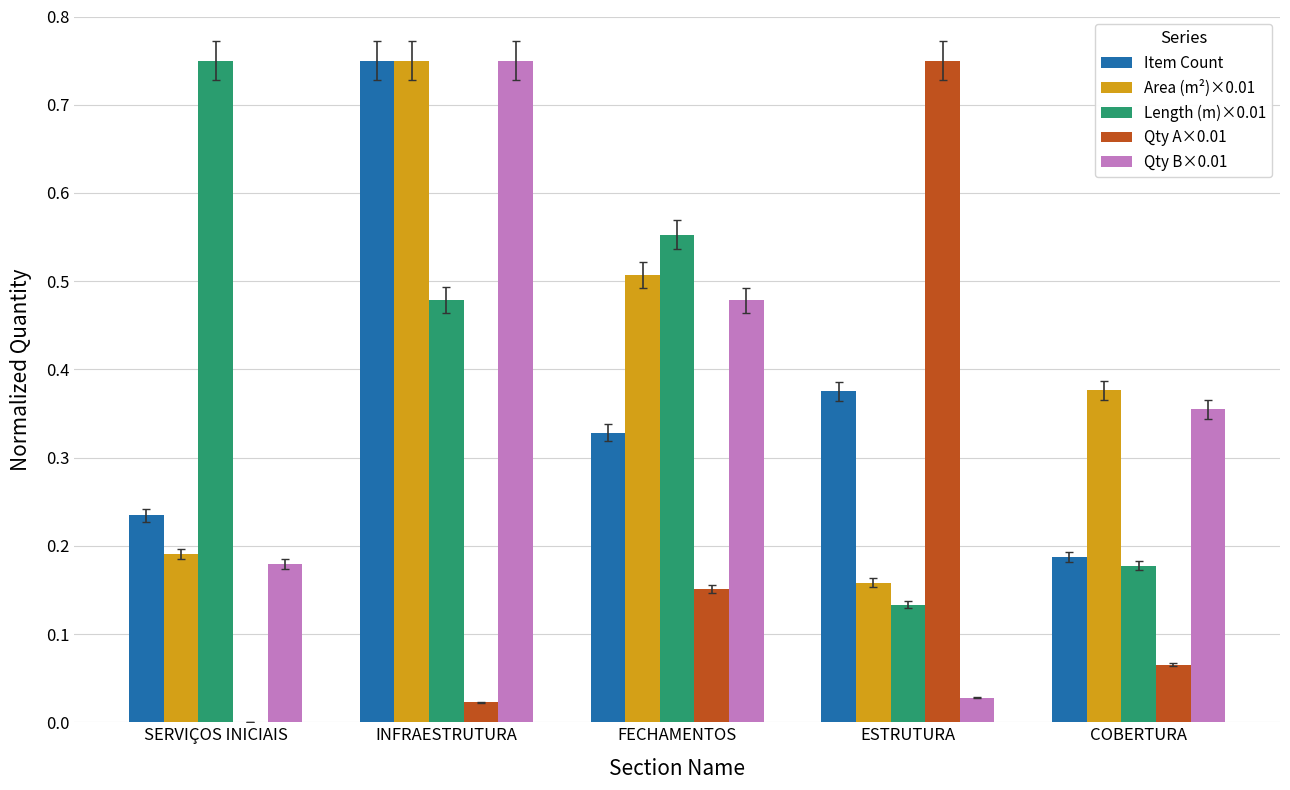

Between ESTRUTURA and COBERTURA, which series saw the biggest shift?

Qty A×0.01